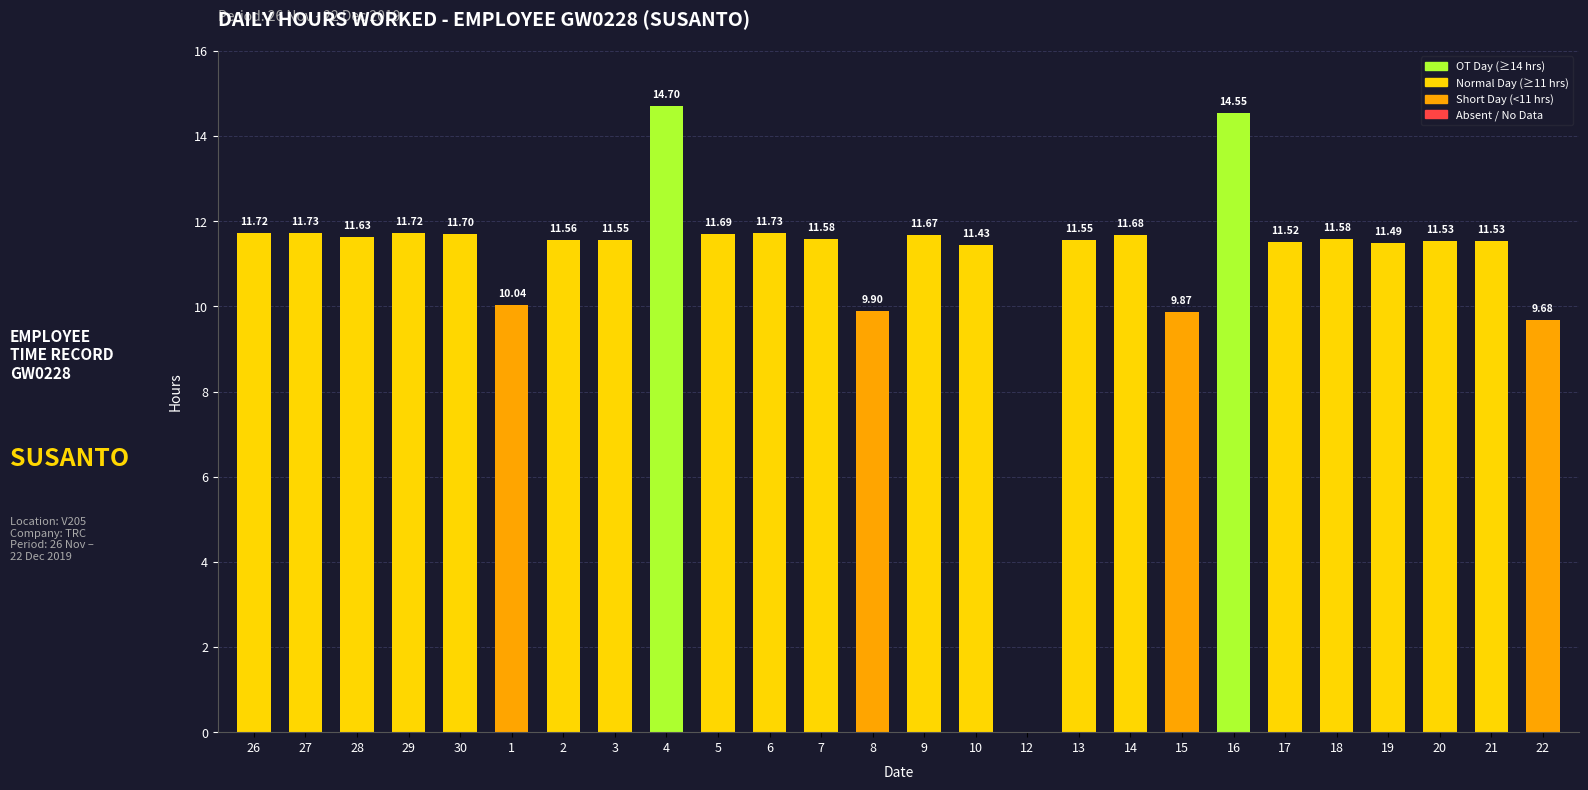

At which label does the data first exceed 11?

26